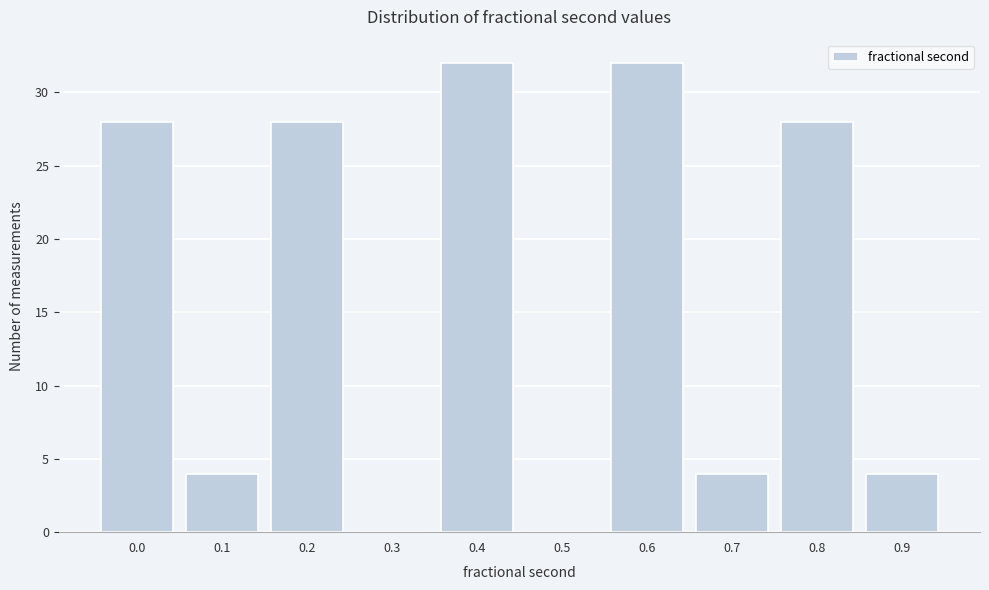

Reading left to right, transcribe all the data shown in this chart.

0.0=28	0.1=4	0.2=28	0.3=0	0.4=32	0.5=0	0.6=32	0.7=4	0.8=28	0.9=4